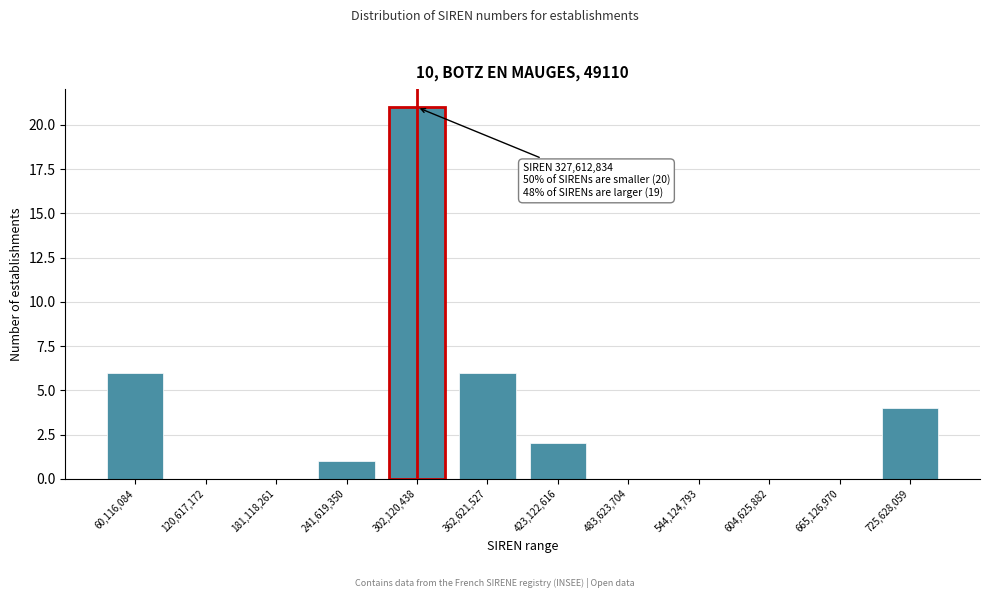

Reading left to right, list all the values displayed in this chart.

60,116,084=6	120,617,172=0	181,118,261=0	241,619,350=1	302,120,438=21	362,621,527=6	423,122,616=2	483,623,704=0	544,124,793=0	604,625,882=0	665,126,970=0	725,628,059=4